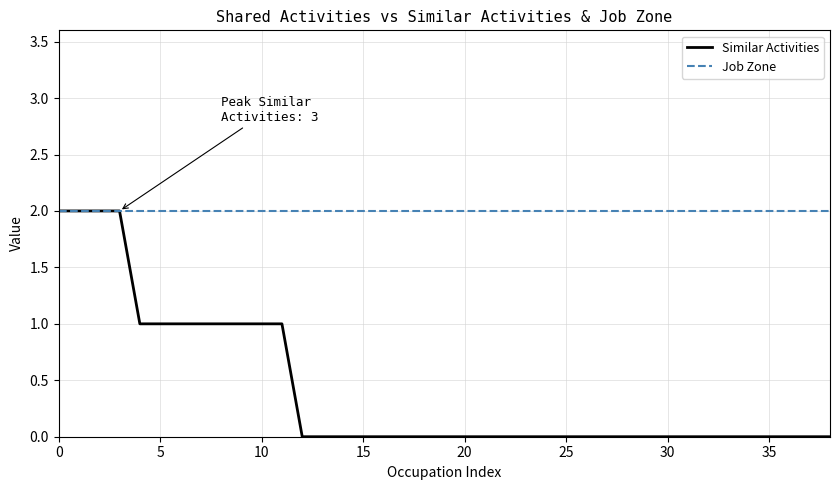

Which series has the largest range (max minus min)?

Similar Activities